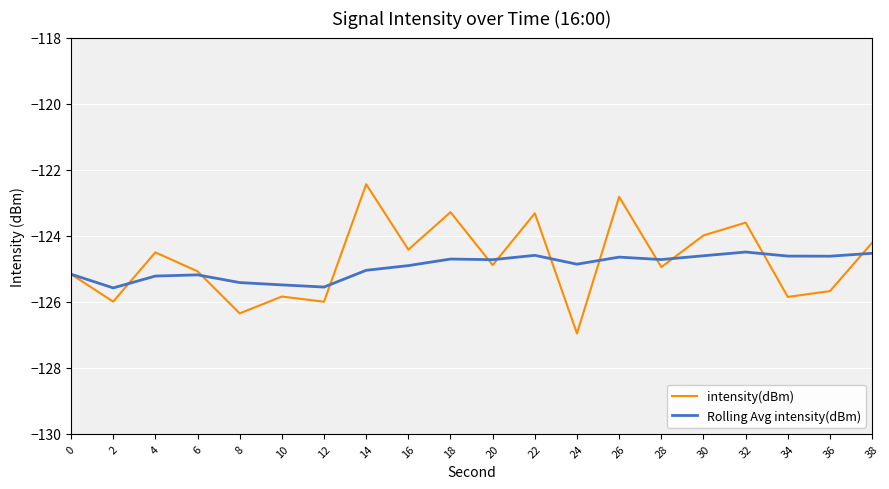

The intensity(dBm) series shows -125.2 at 0. True or false?

True